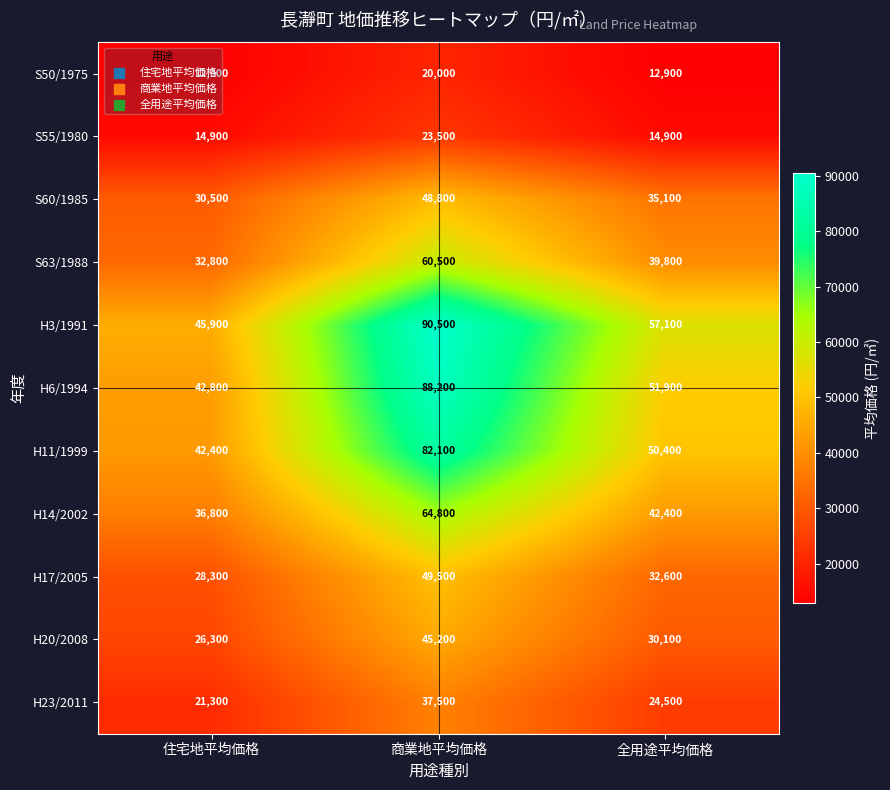

True or false: S63/1988 has a value of 100851 at 商業地平均価格.

False